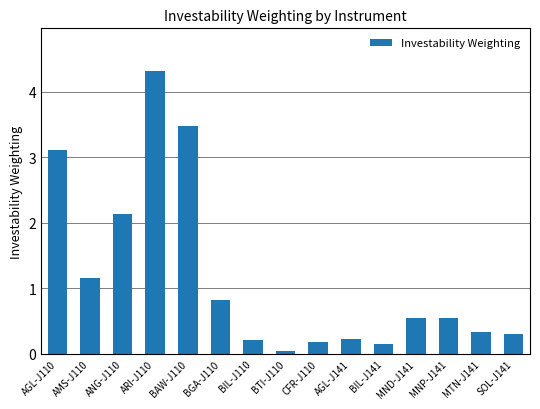

Between BGA-J110 and BIL-J141, which is larger?

BGA-J110